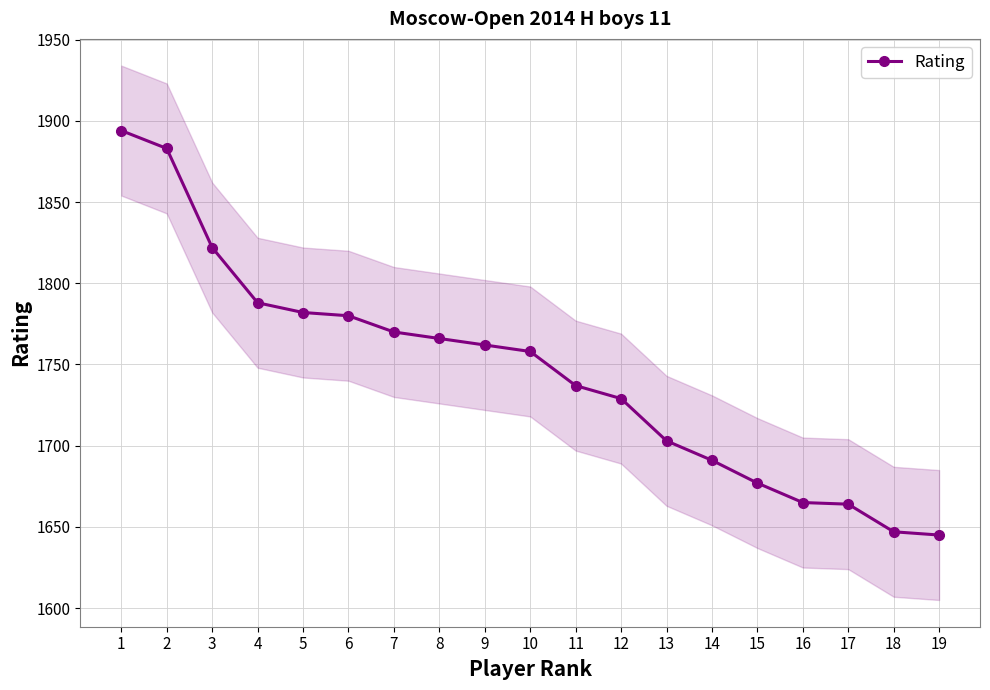

True or false: the data shows 2312 at 8.

False